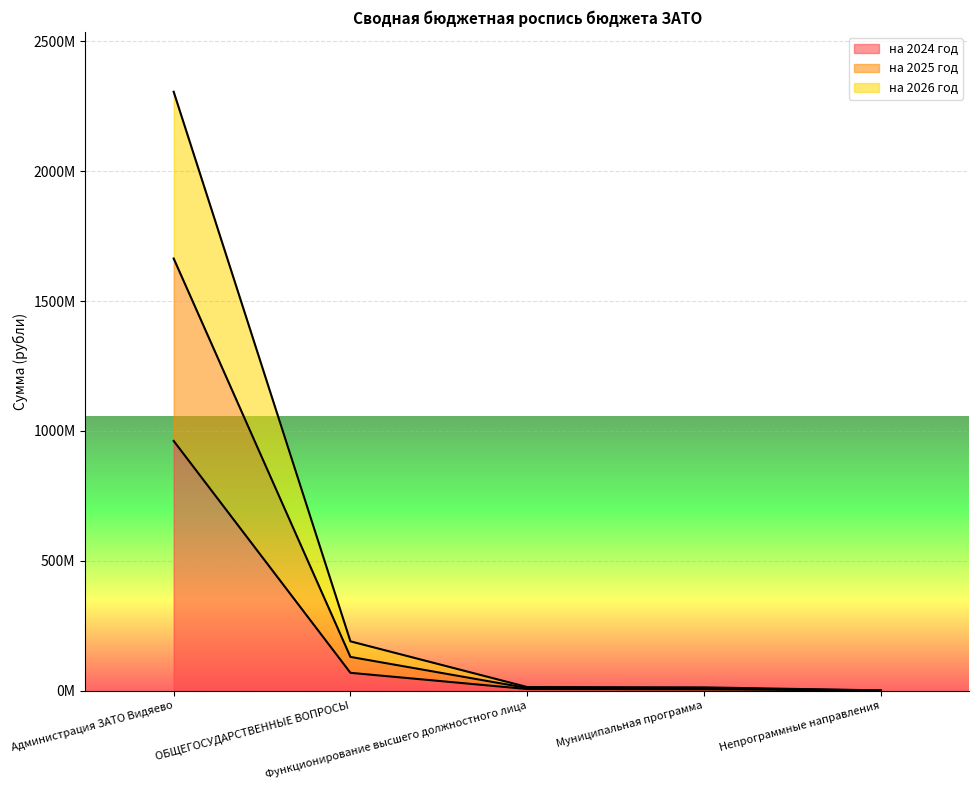

What is the difference between the second highest and minimum values in the на 2024 год series?

67628055.2